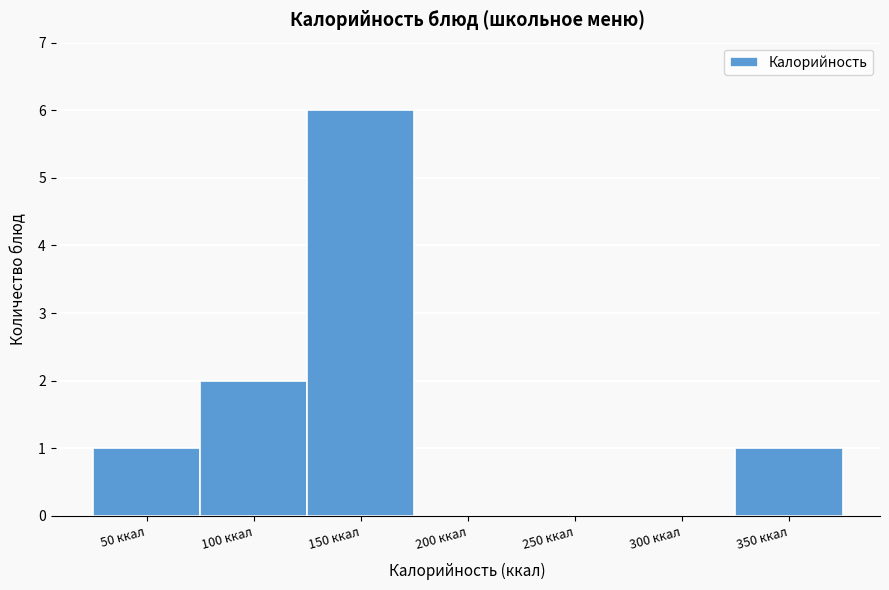

Reading left to right, transcribe all the data shown in this chart.

50 ккал=1	100 ккал=2	150 ккал=6	200 ккал=0	250 ккал=0	300 ккал=0	350 ккал=1